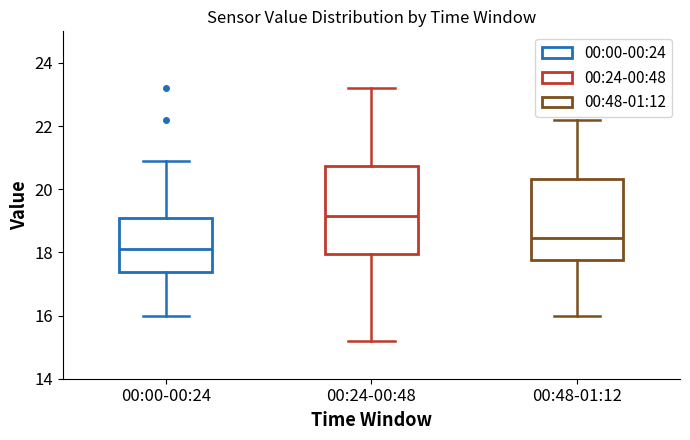

Reading left to right, read every box against the y-axis: the position of its median line, the range the box covers, and the ends of its whiskers. The values are not printed on the chart, so give them approximately, as read against the axis.

00:00-00:24: median 18.2, box 17.4 to 19.2, whiskers 16.0 to 21.0
00:24-00:48: median 19.2, box 18.0 to 20.8, whiskers 15.2 to 23.2
00:48-01:12: median 18.4, box 17.8 to 20.4, whiskers 16.0 to 22.2